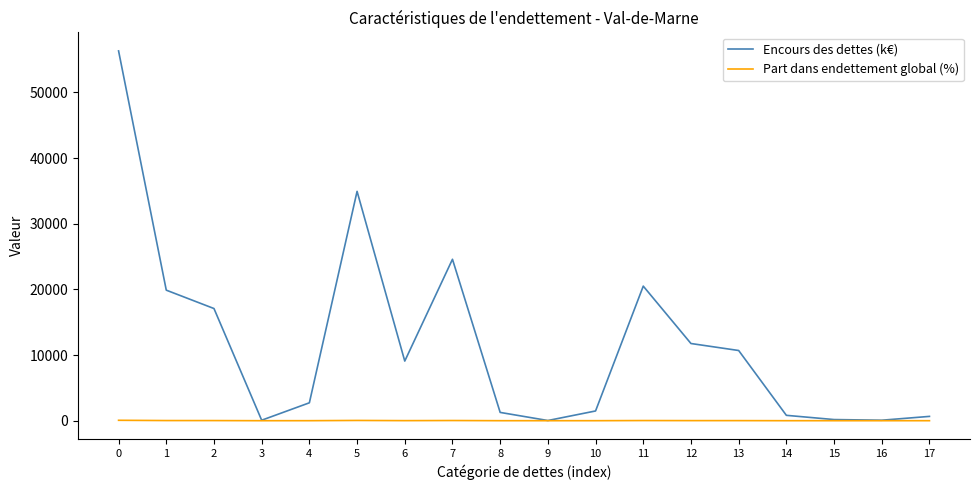

What are all the series names shown in the legend?

Encours des dettes (k€), Part dans endettement global (%)